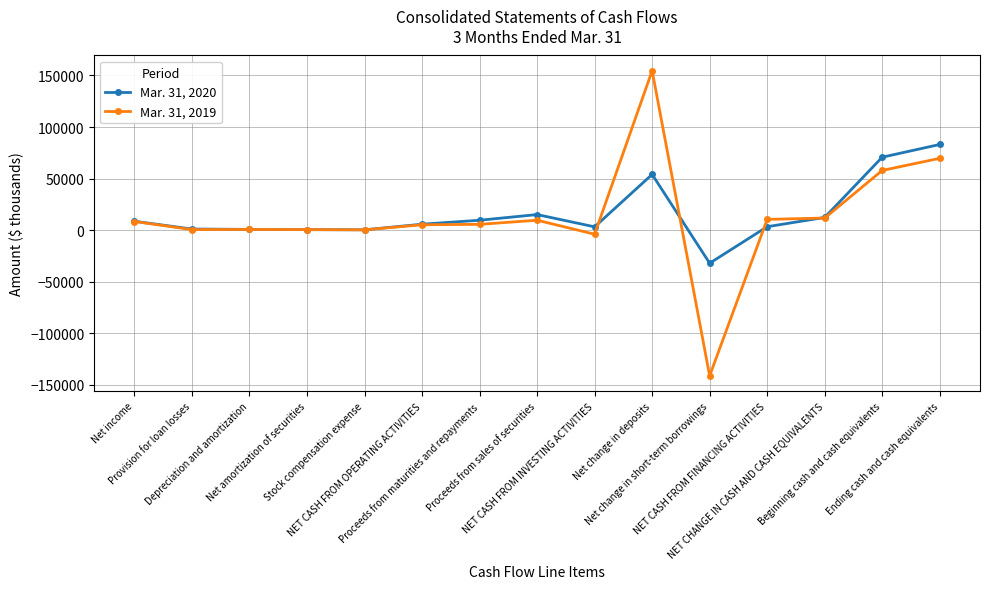

In Mar. 31, 2020, how many points are lower than both neighbors (excluding endpoints)?

3